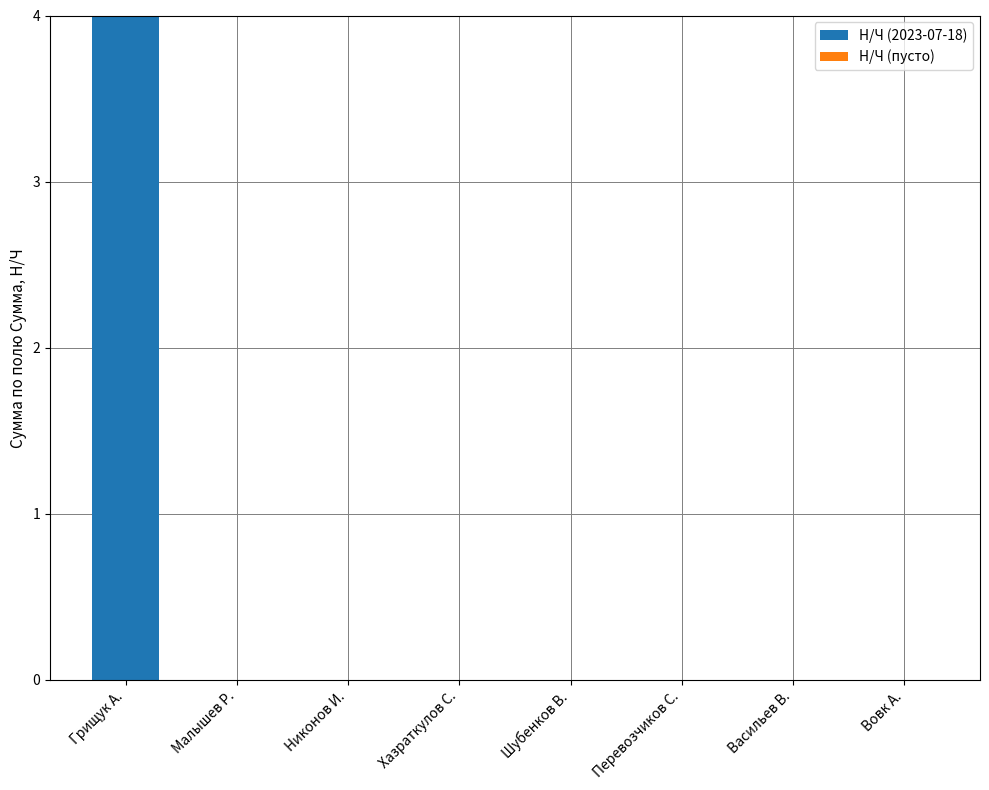

Which has a higher value, Никонов И. or Грищук А.?

Грищук А.